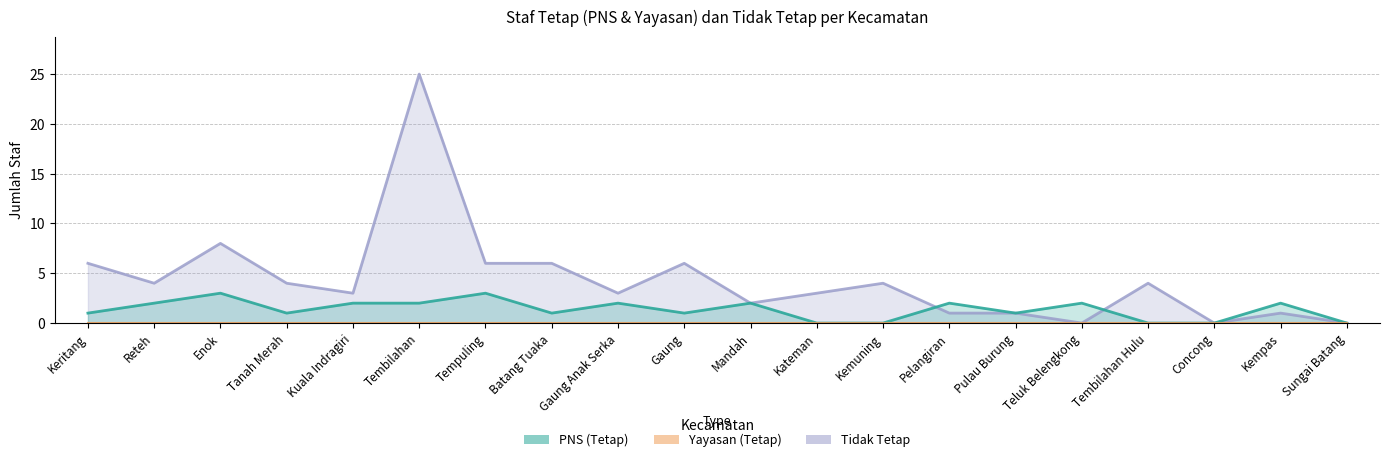

What is the label of the 18th point from the right?

Enok